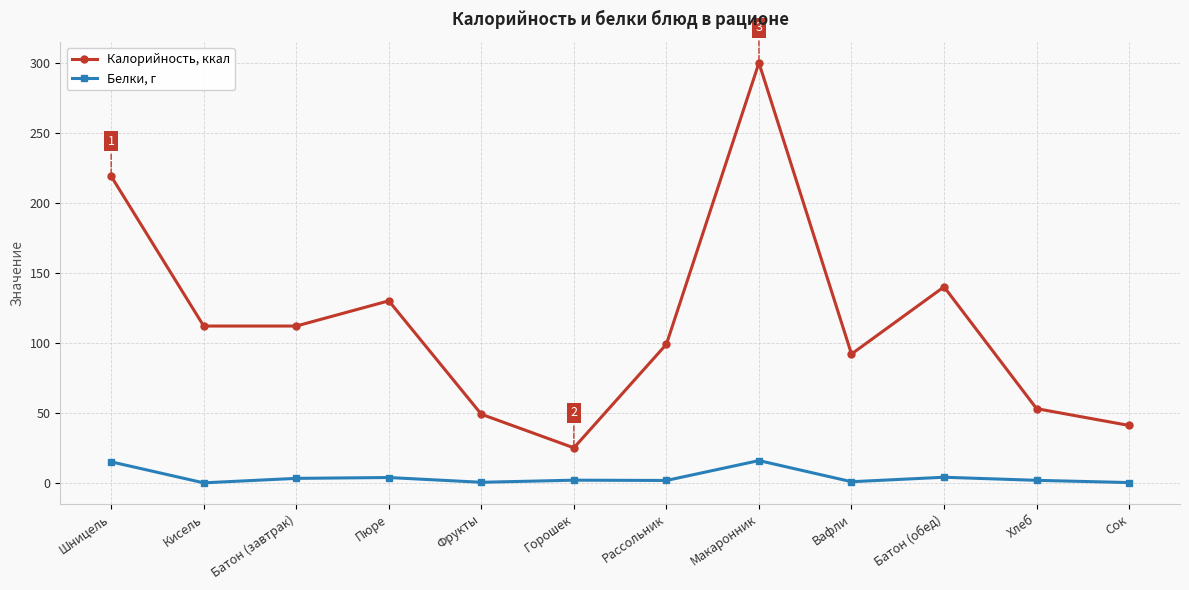

True or false: Калорийность, ккал has more than 2 points higher than both neighbors.

True